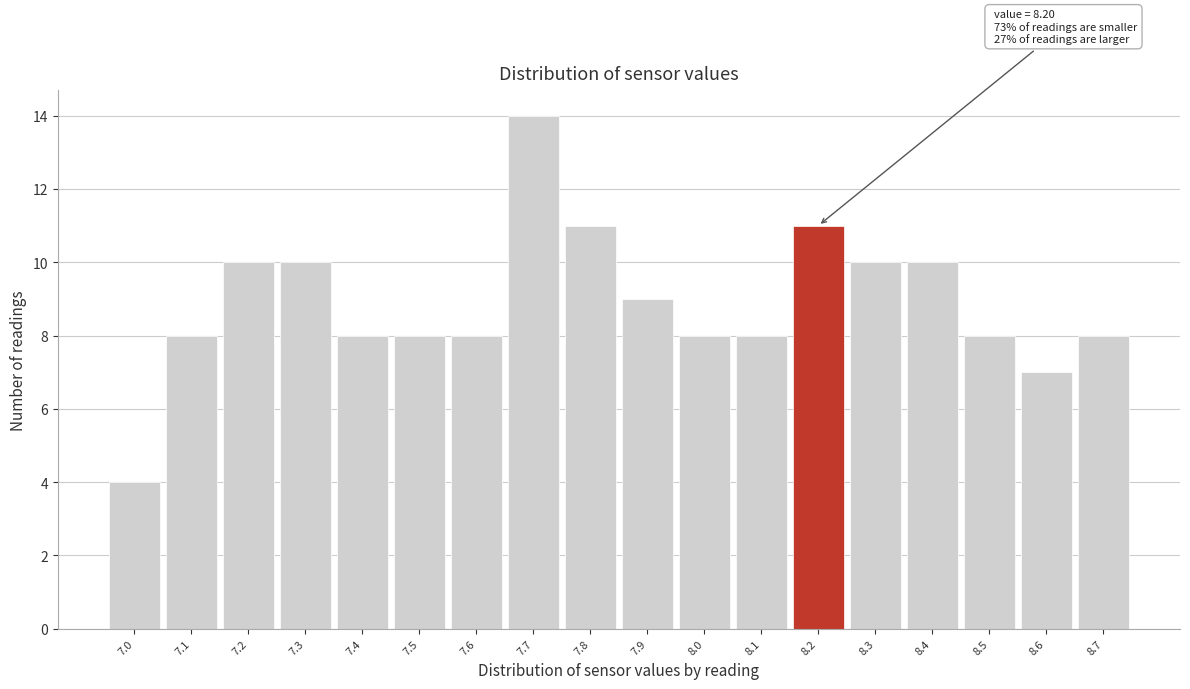

Over which range of the x-axis is the bar tallest?

7.65 to 7.75